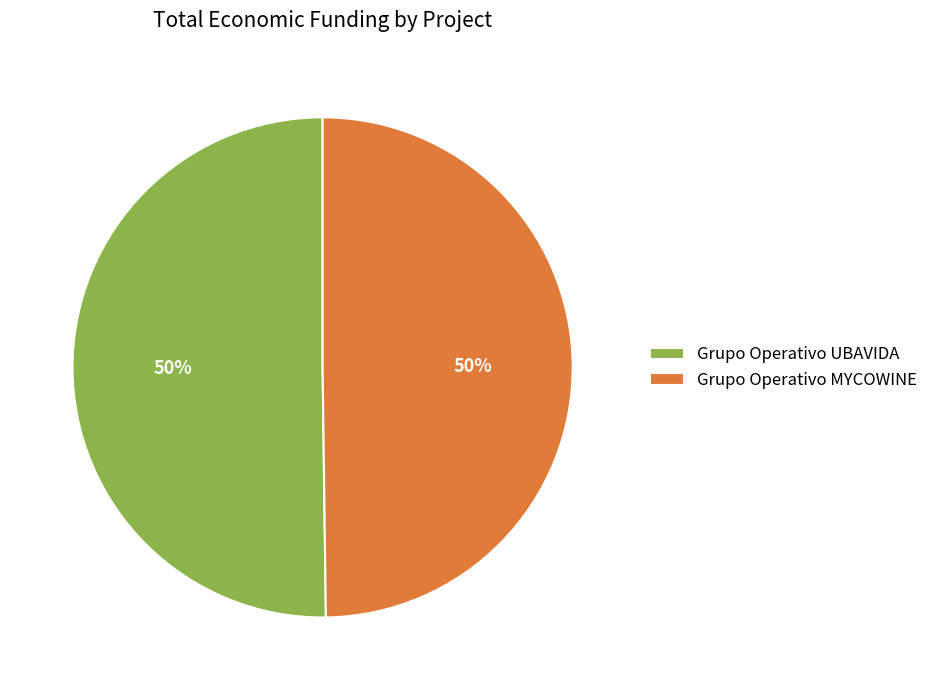

To the nearest percent, what percentage of the pie is Grupo Operativo UBAVIDA?

50%